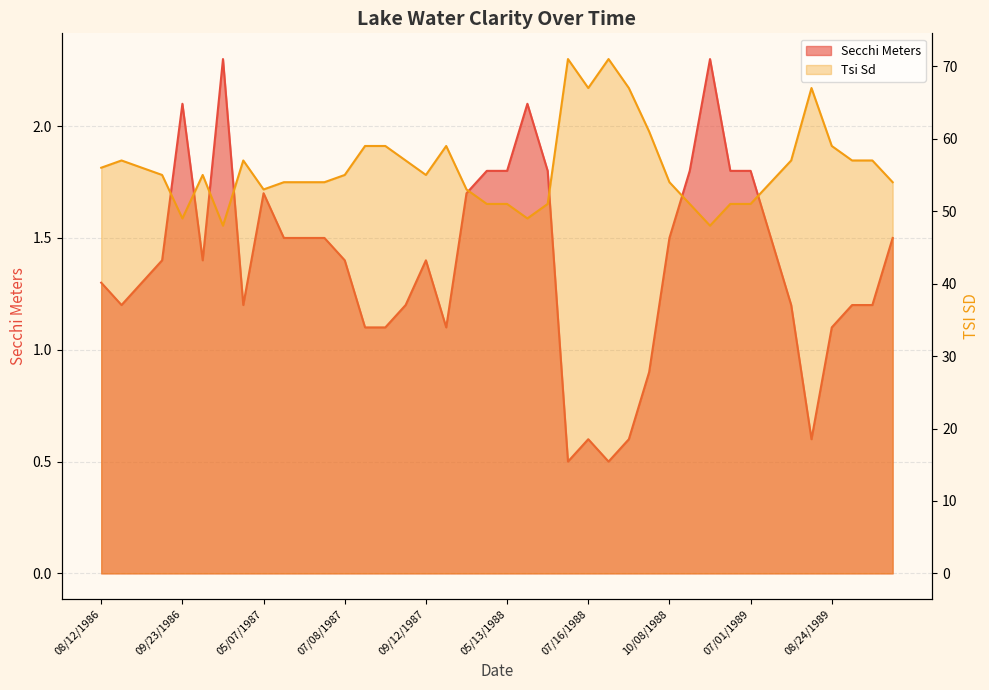

What is the label of the 22nd point from the left?

06/07/1988